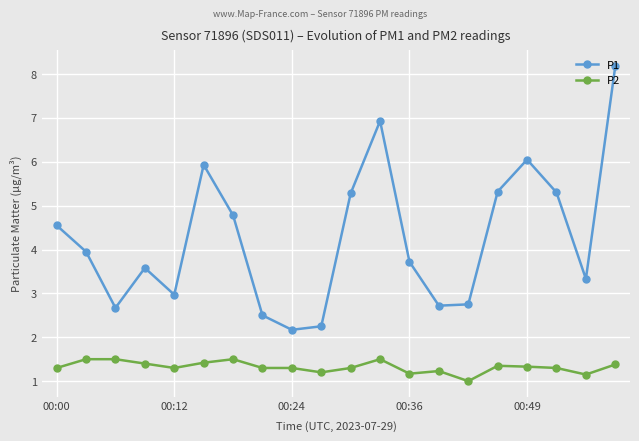

What is the value of the P1 point at the 16th from the left?

5.3